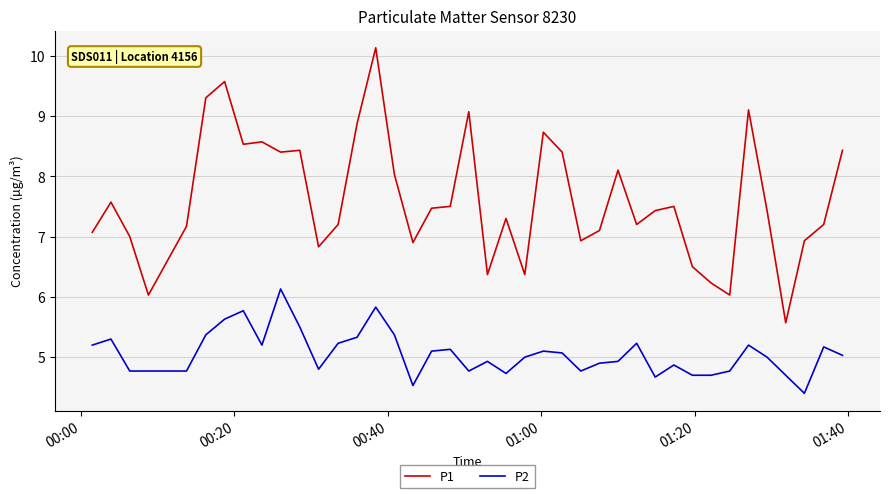

How many distinct data groups are displayed?

2